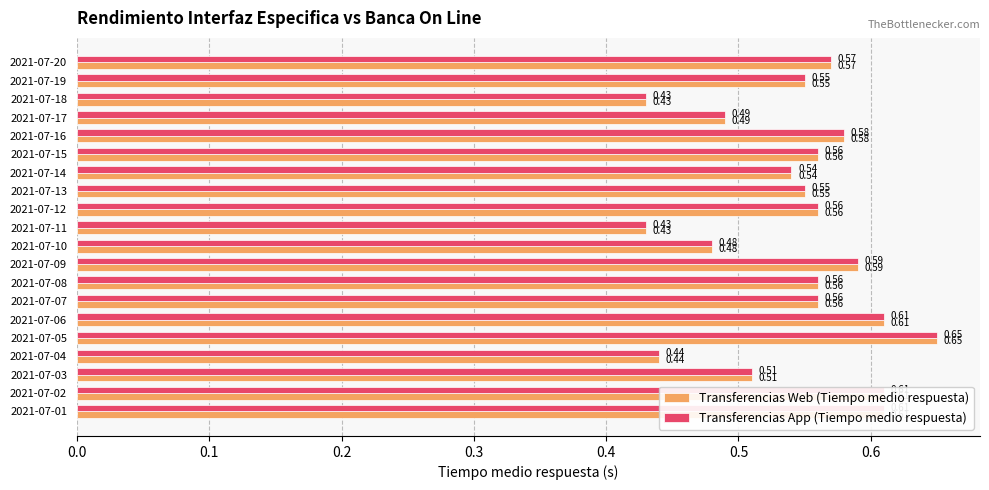

What is the sum of all Transferencias Web (Tiempo medio respuesta) values?

10.9